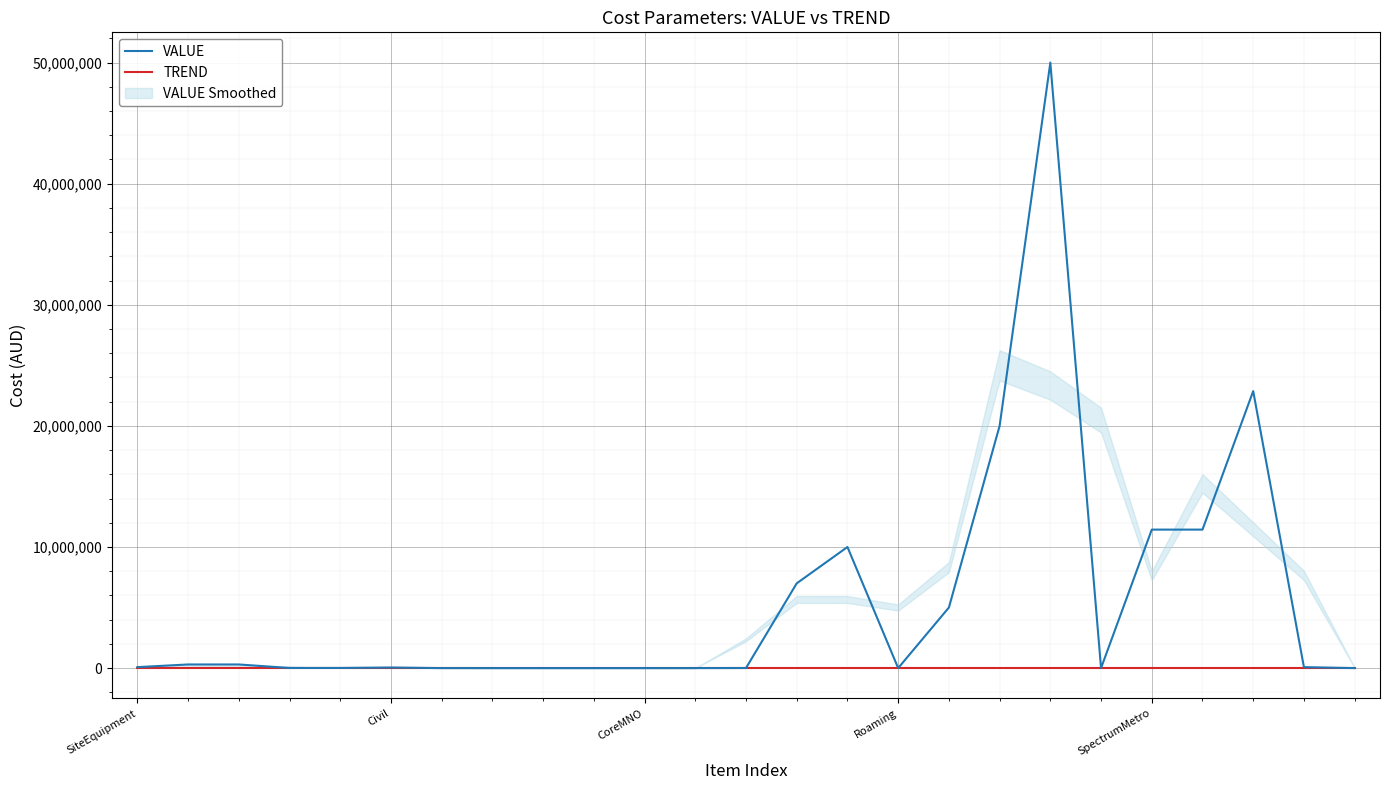

What is the maximum value for VALUE?

50000000